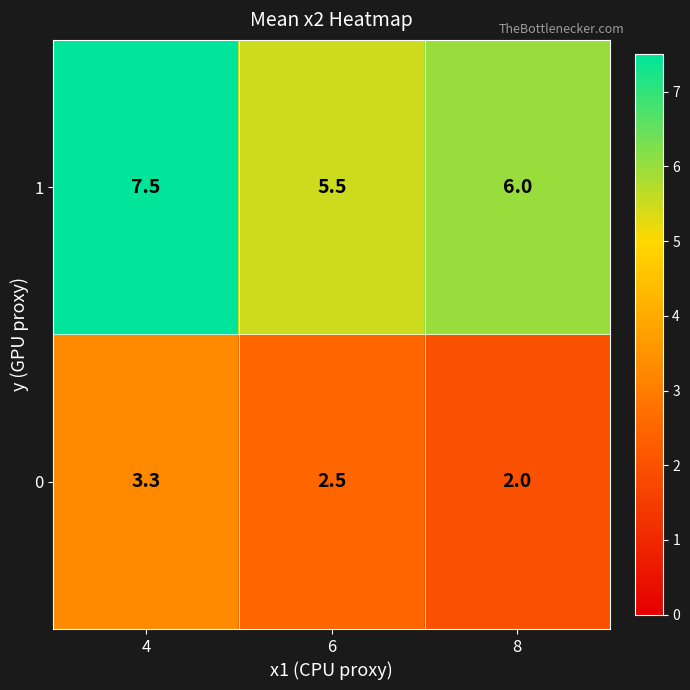

Where does the 1 series first go above 6?

4